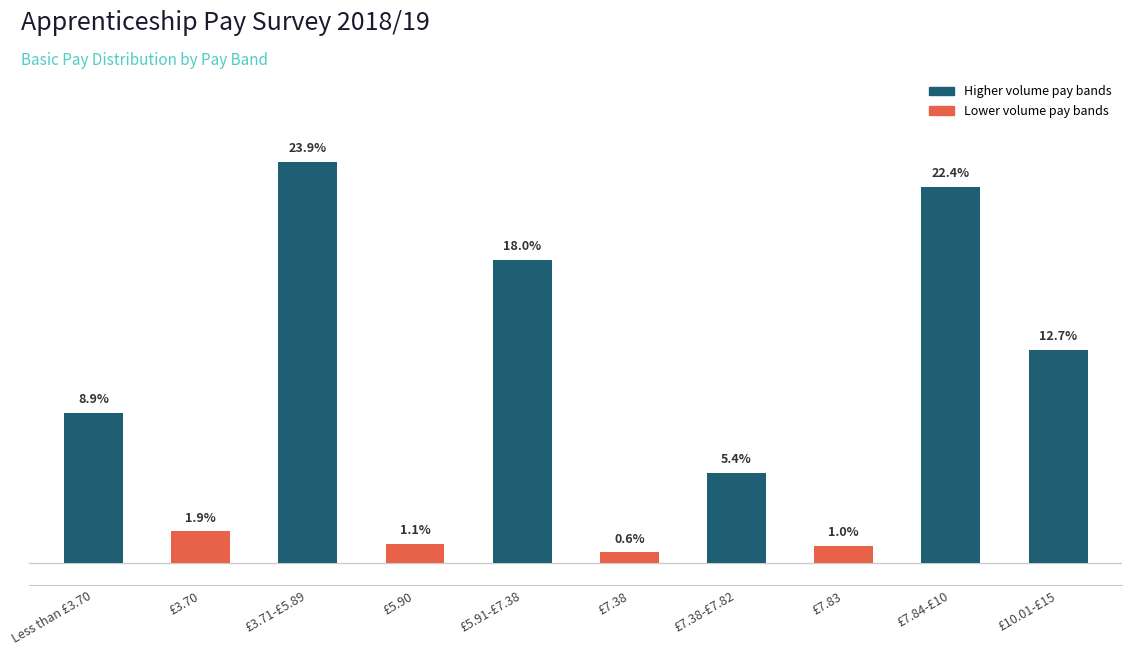

Are the bars horizontal?

No